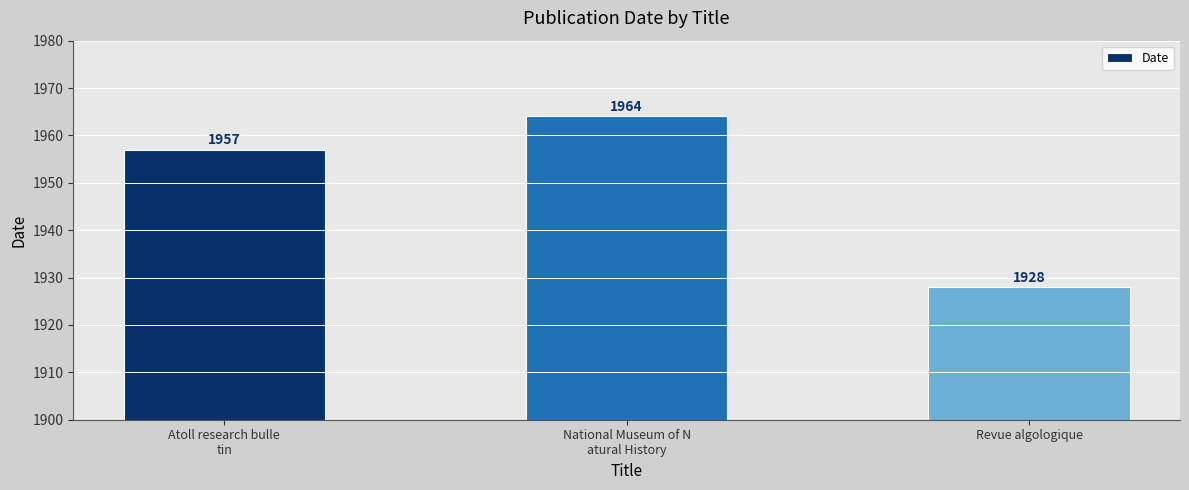

What is the label of the 2nd bar from the right?

National Museum of N
atural History